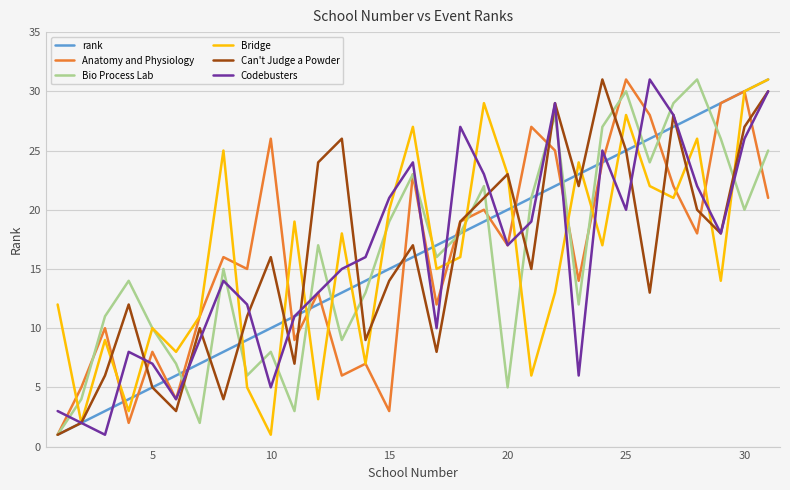

What is the maximum value for Bridge?

31